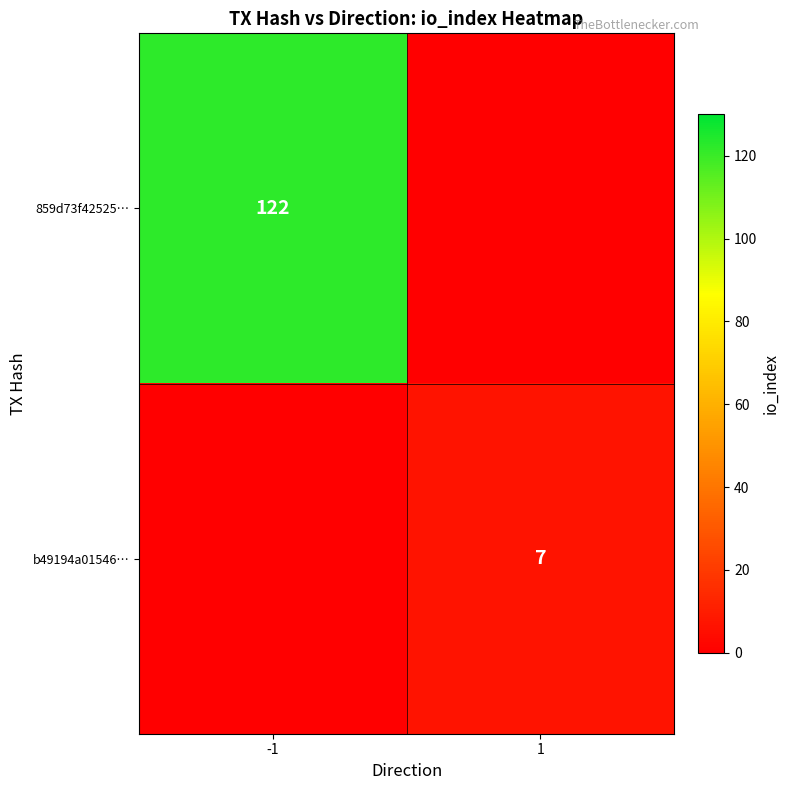

How many categories are shown in the chart?

2